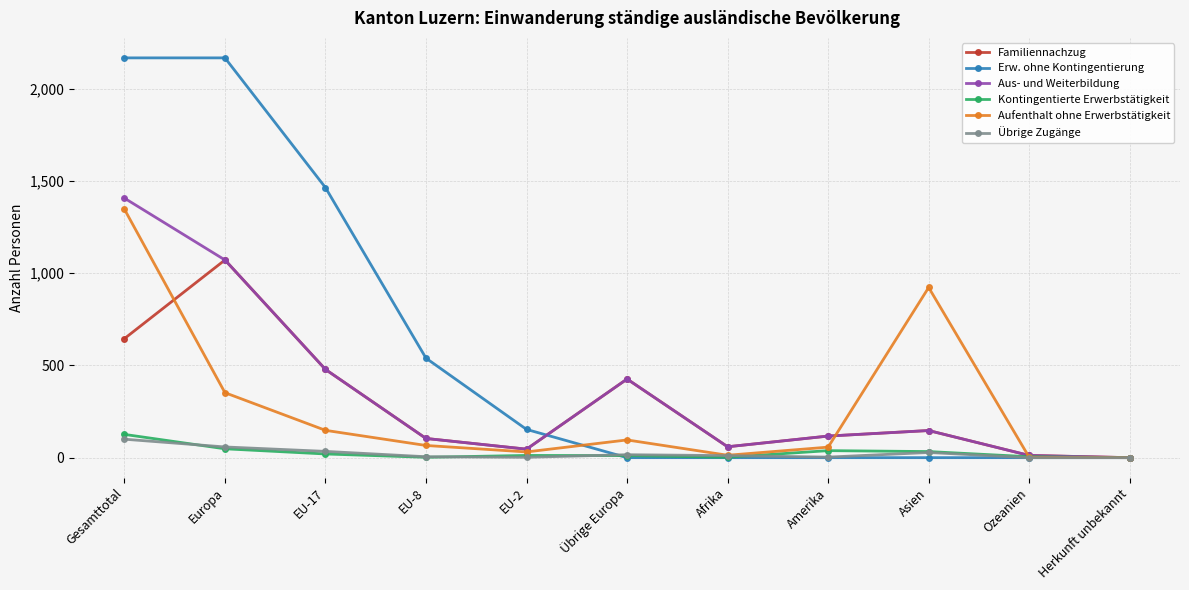

What is the label of the 4th point from the right?

Amerika